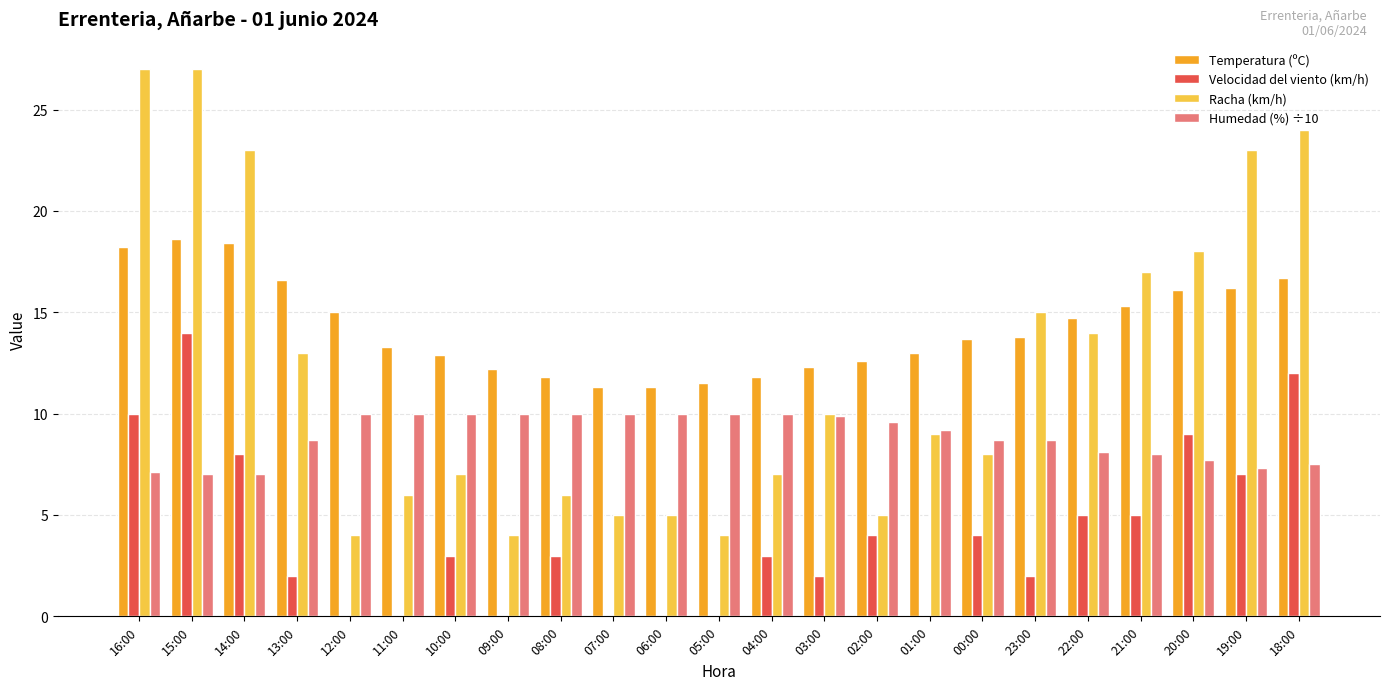

What is the greatest value displayed?

27.0